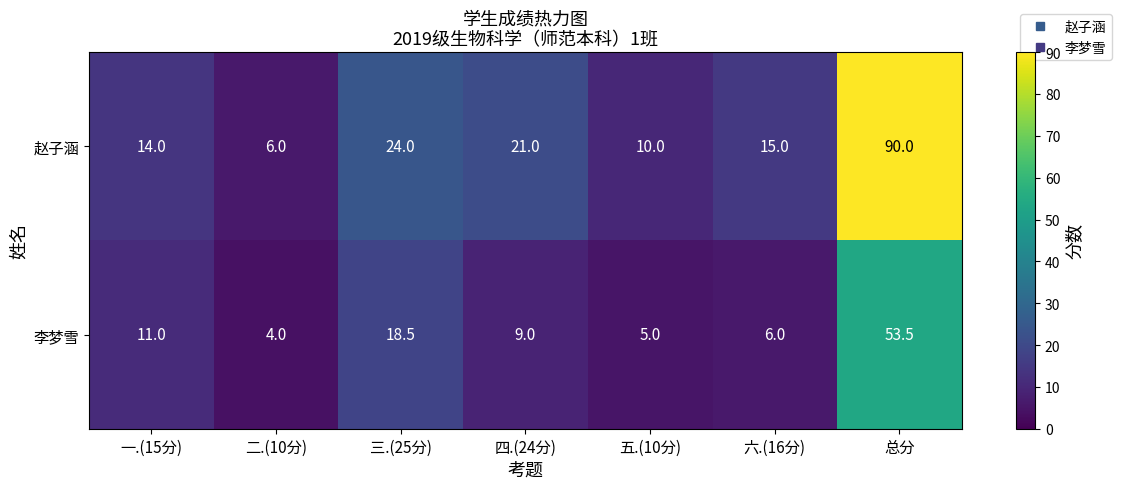

What is the sum of all 赵子涵 values?

180.0